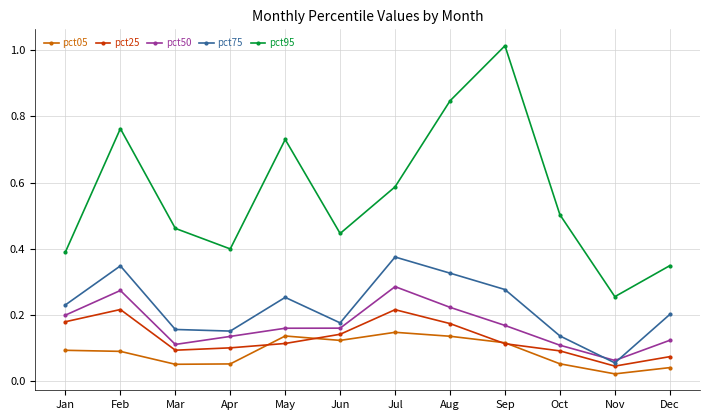

True or false: pct75 and pct05 cross at least once.

False